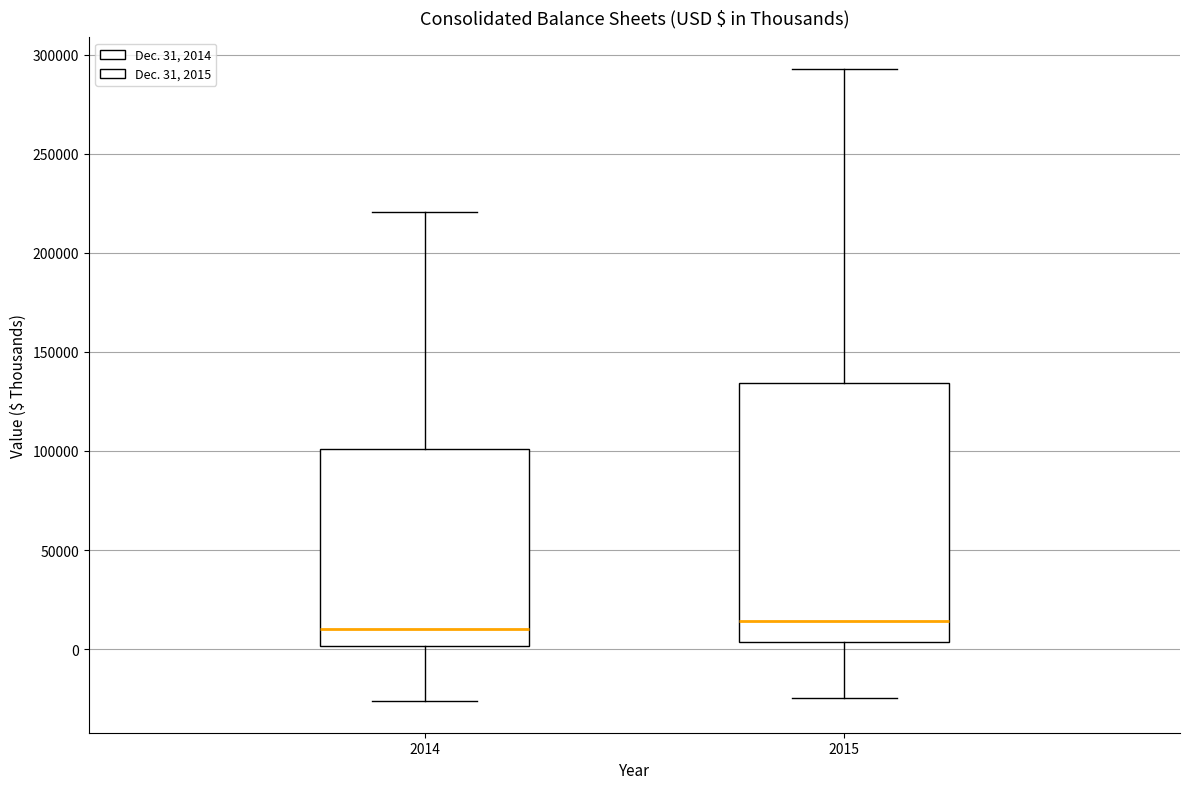

Where does the upper whisker of the box at x = 2014 end on the y-axis? The values are not printed on the chart, so give them approximately, as read against the axis.

220000